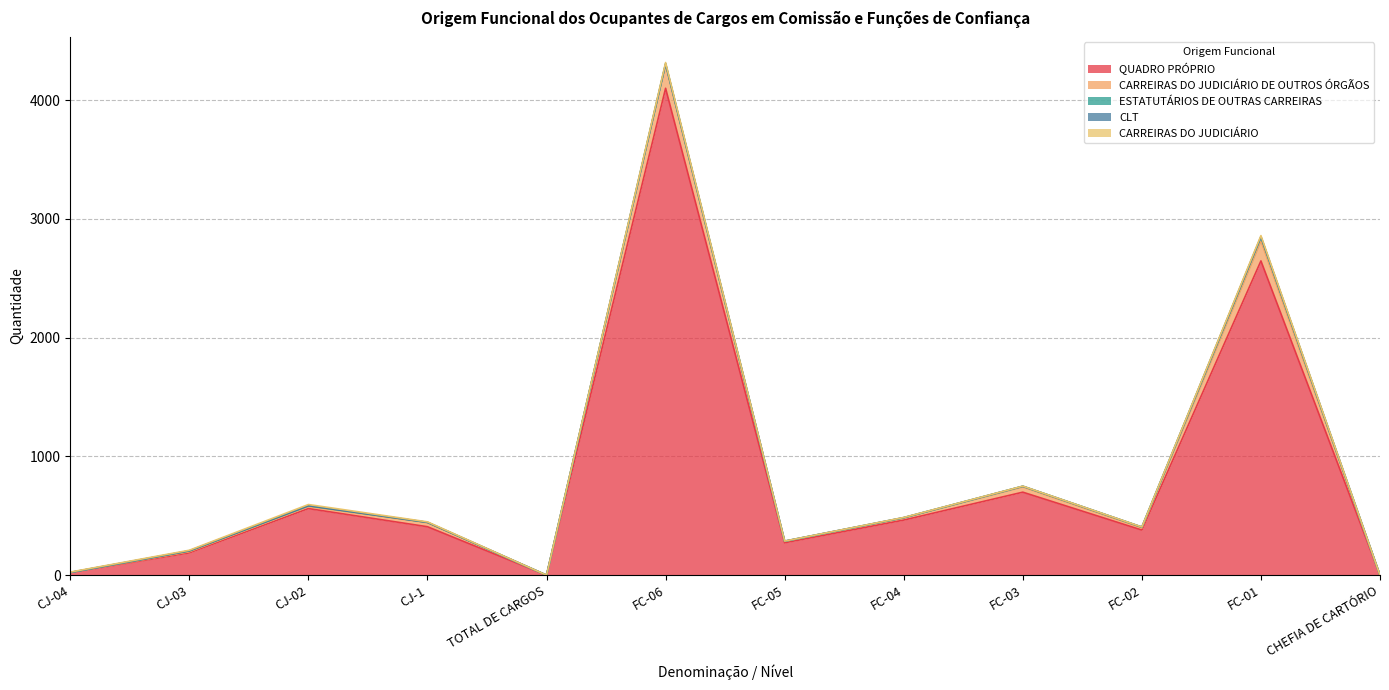

Which series has the largest range (max minus min)?

QUADRO PRÓPRIO